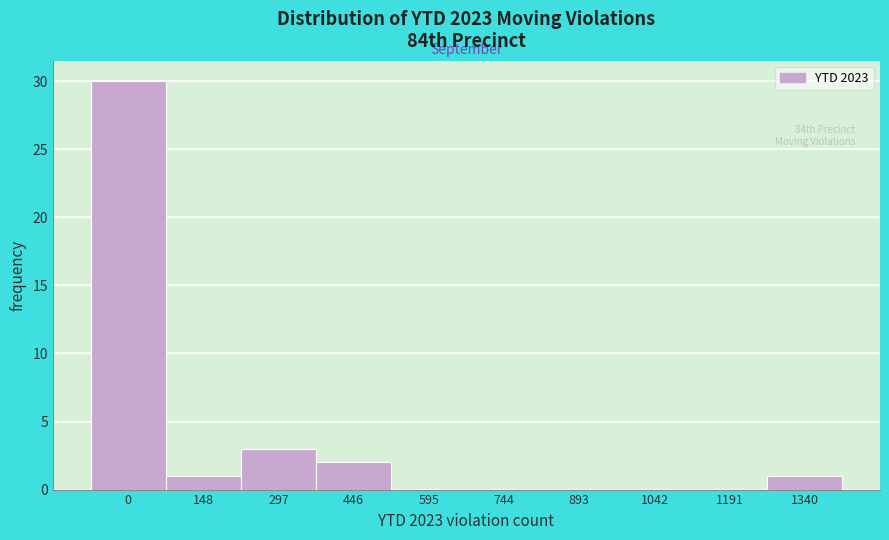

Reading left to right, what are all the values shown in this chart?

0=30	148=1	297=3	446=2	595=0	744=0	893=0	1042=0	1191=0	1340=1